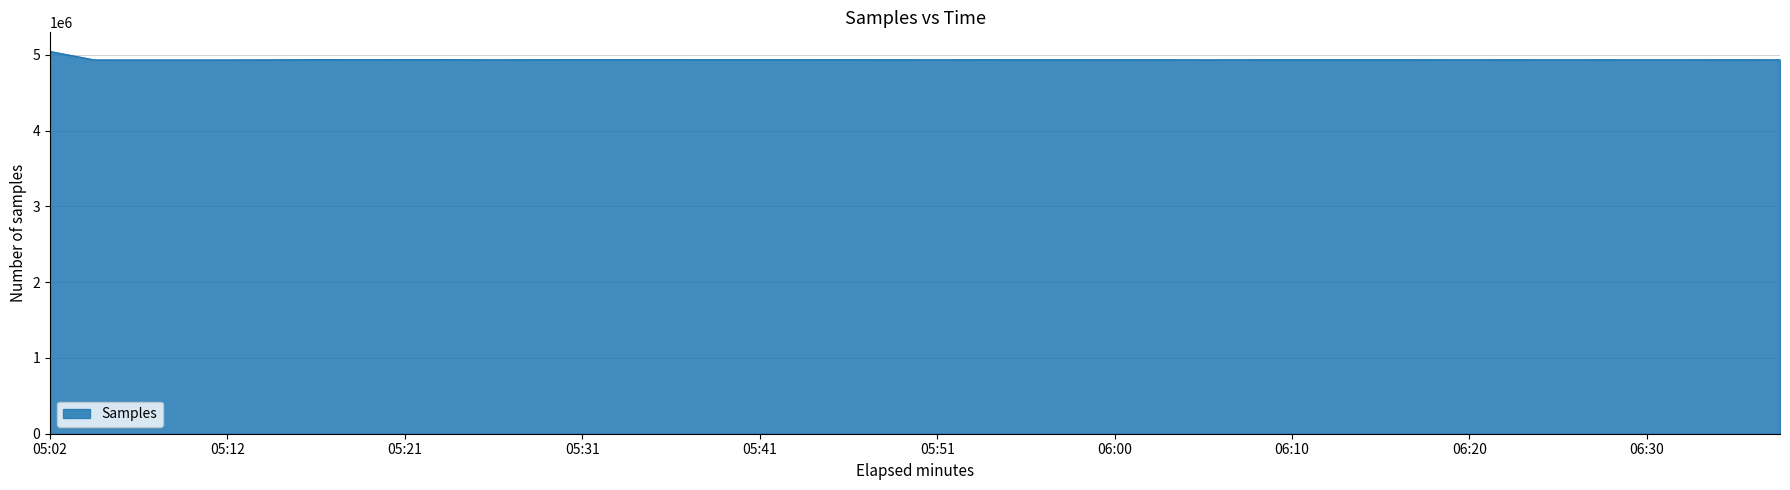

What is the difference between the maximum and minimum values?

111522